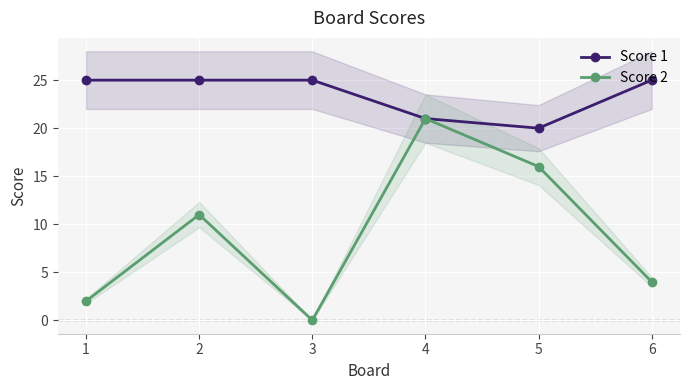

What is the value of the Score 2 point at the 6th from the left?

4